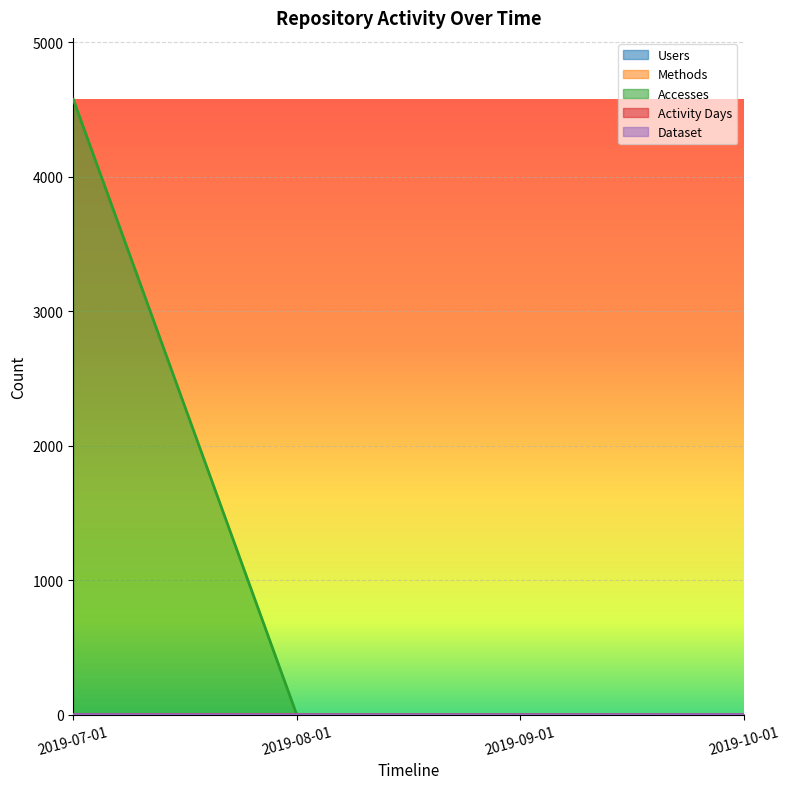

Which category has the highest value in the Users series?

2019-07-01